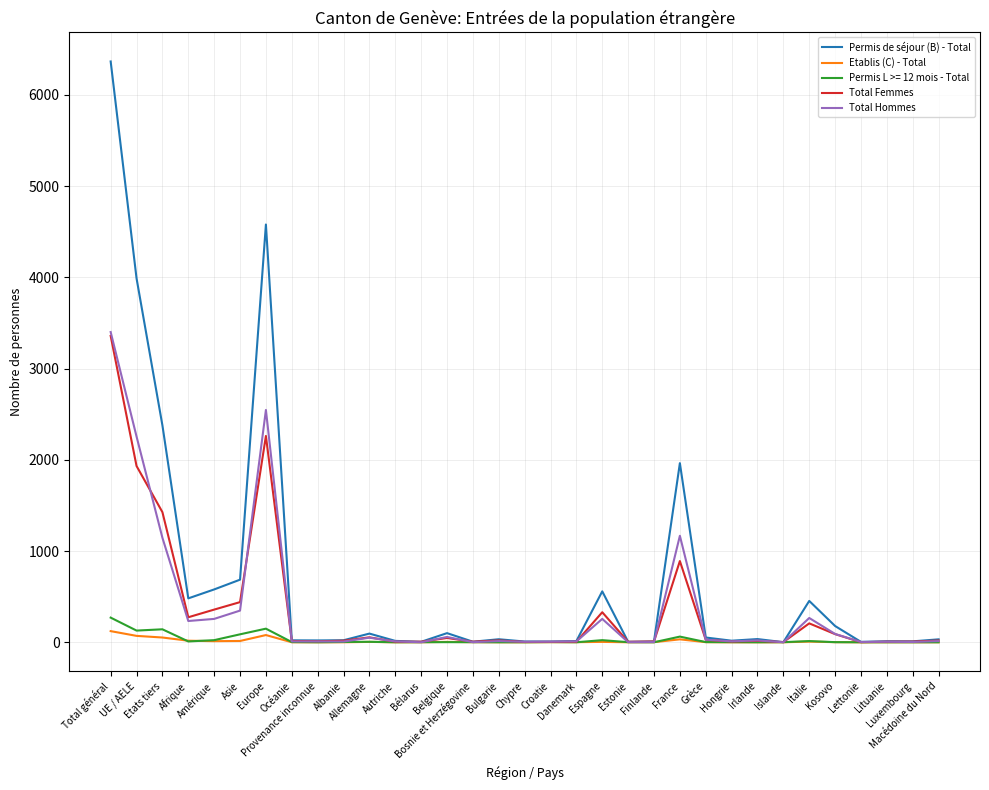

What is the average value of the Total Femmes series?

359